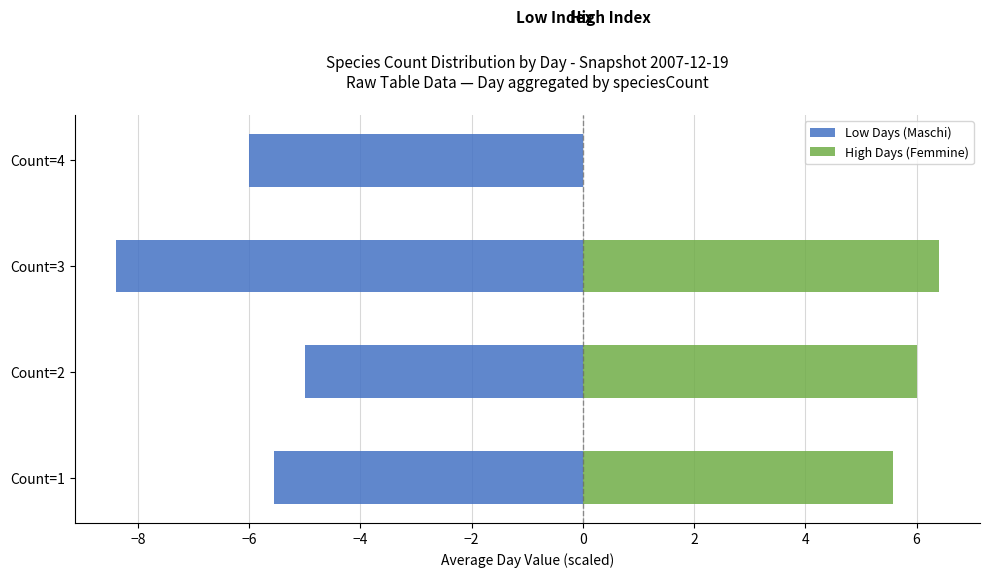

How many data points in Low Days (Maschi) are less than -5?

3